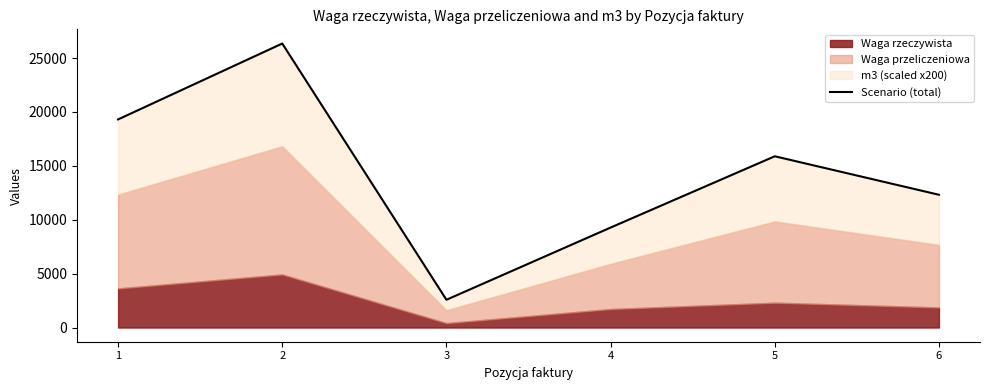

What is the difference between the second highest and minimum values?

16735.6